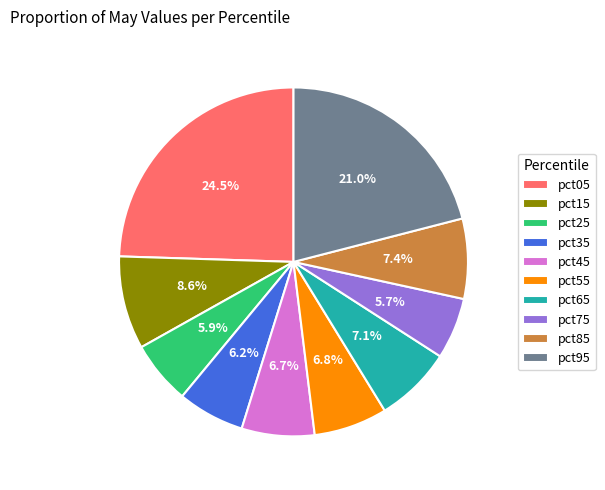

To the nearest percent, what is the combined percentage of pct95 and pct85?

28%